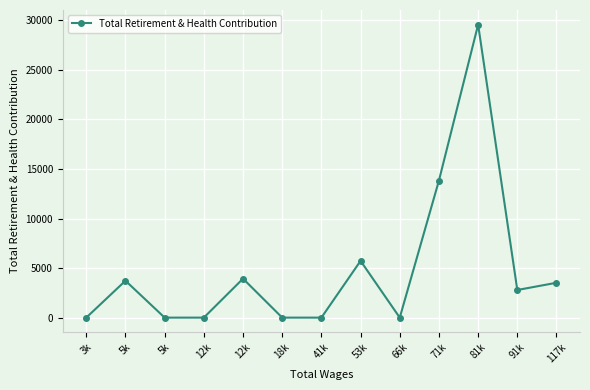

What is the label of the 5th point from the right?

66k